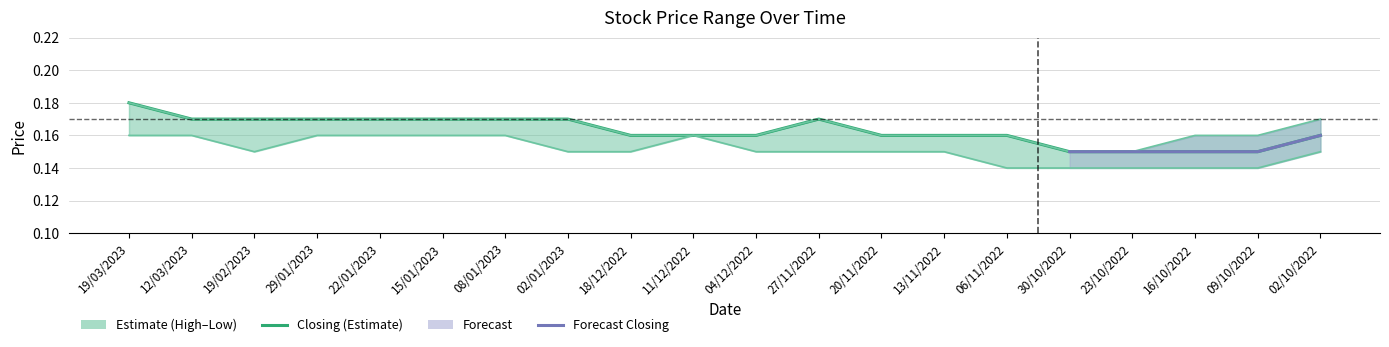

Reading left to right, list all the values displayed in this chart.

High: 19/03/2023=0.2	12/03/2023=0.2	19/02/2023=0.2	29/01/2023=0.2	22/01/2023=0.2	15/01/2023=0.2	08/01/2023=0.2	02/01/2023=0.2	18/12/2022=0.2	11/12/2022=0.2	04/12/2022=0.2	27/11/2022=0.2	20/11/2022=0.2	13/11/2022=0.2	06/11/2022=0.2	30/10/2022=0.1	23/10/2022=0.1	16/10/2022=0.2	09/10/2022=0.2	02/10/2022=0.2
Closing: 19/03/2023=0.2	12/03/2023=0.2	19/02/2023=0.2	29/01/2023=0.2	22/01/2023=0.2	15/01/2023=0.2	08/01/2023=0.2	02/01/2023=0.2	18/12/2022=0.2	11/12/2022=0.2	04/12/2022=0.2	27/11/2022=0.2	20/11/2022=0.2	13/11/2022=0.2	06/11/2022=0.2	30/10/2022=0.1	23/10/2022=0.1	16/10/2022=0.1	09/10/2022=0.1	02/10/2022=0.2
Low: 19/03/2023=0.2	12/03/2023=0.2	19/02/2023=0.1	29/01/2023=0.2	22/01/2023=0.2	15/01/2023=0.2	08/01/2023=0.2	02/01/2023=0.1	18/12/2022=0.1	11/12/2022=0.2	04/12/2022=0.1	27/11/2022=0.1	20/11/2022=0.1	13/11/2022=0.1	06/11/2022=0.1	30/10/2022=0.1	23/10/2022=0.1	16/10/2022=0.1	09/10/2022=0.1	02/10/2022=0.1